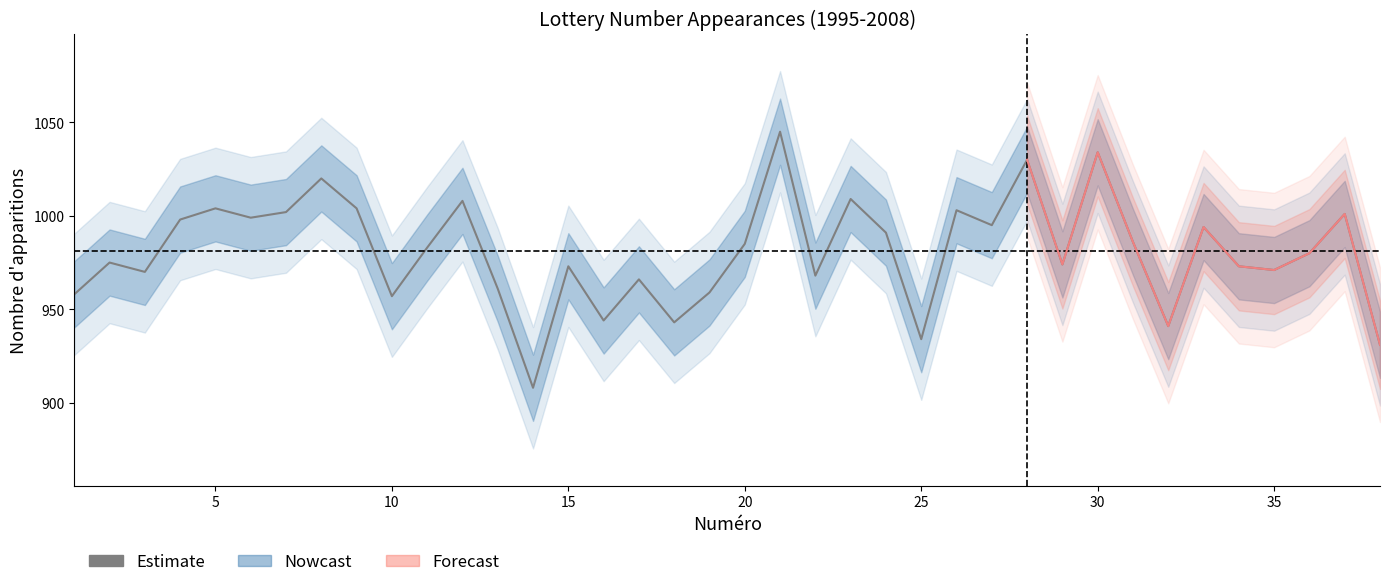

How many data points does each series have?

38